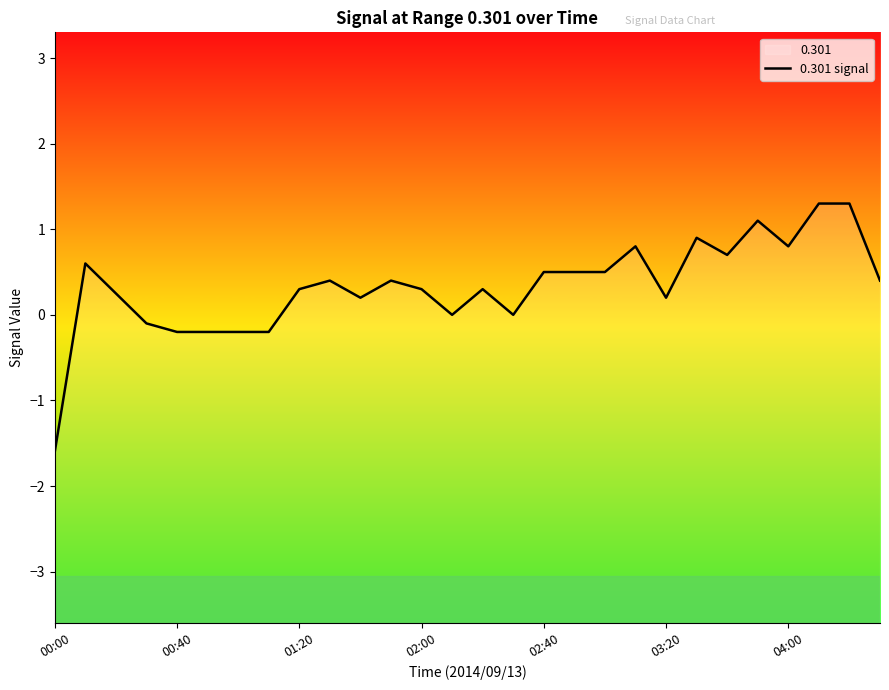

What is the change in value from 16 to 21?

+0.4